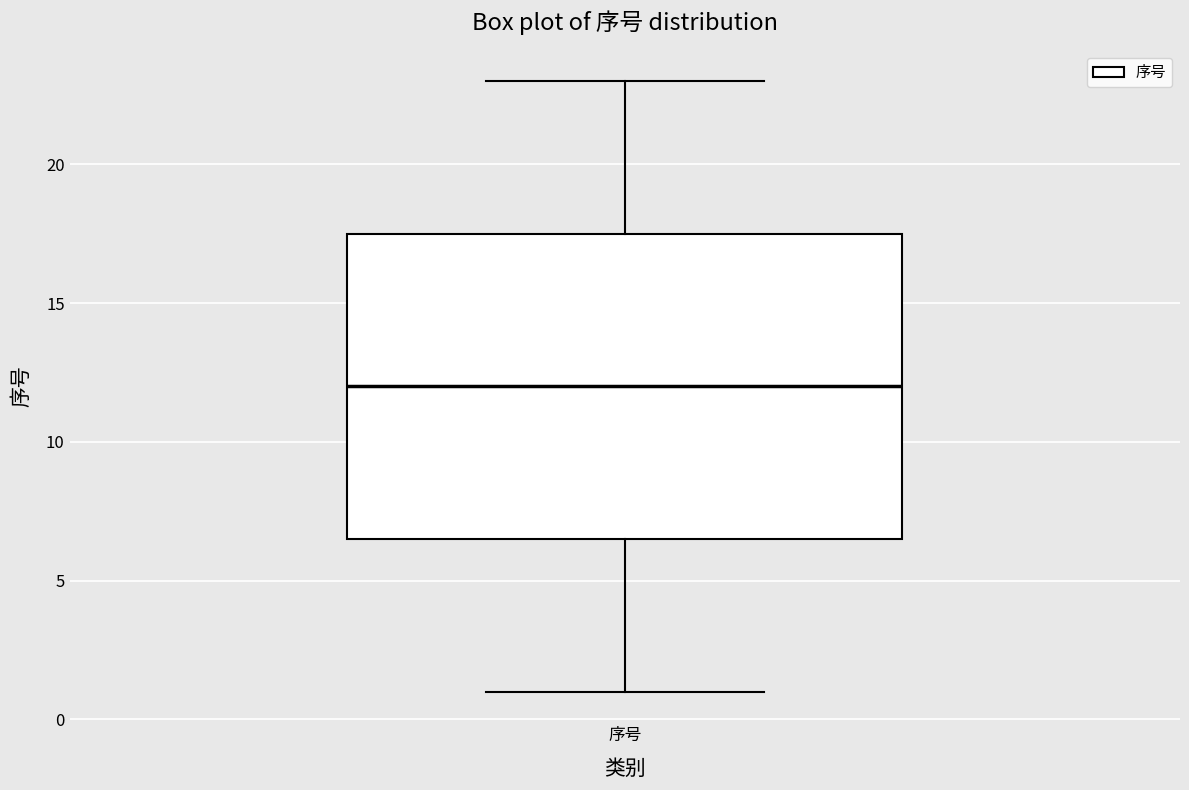

Where does the upper whisker of the box for 序号 end on the y-axis? The values are not printed on the chart, so give them approximately, as read against the axis.

23.0